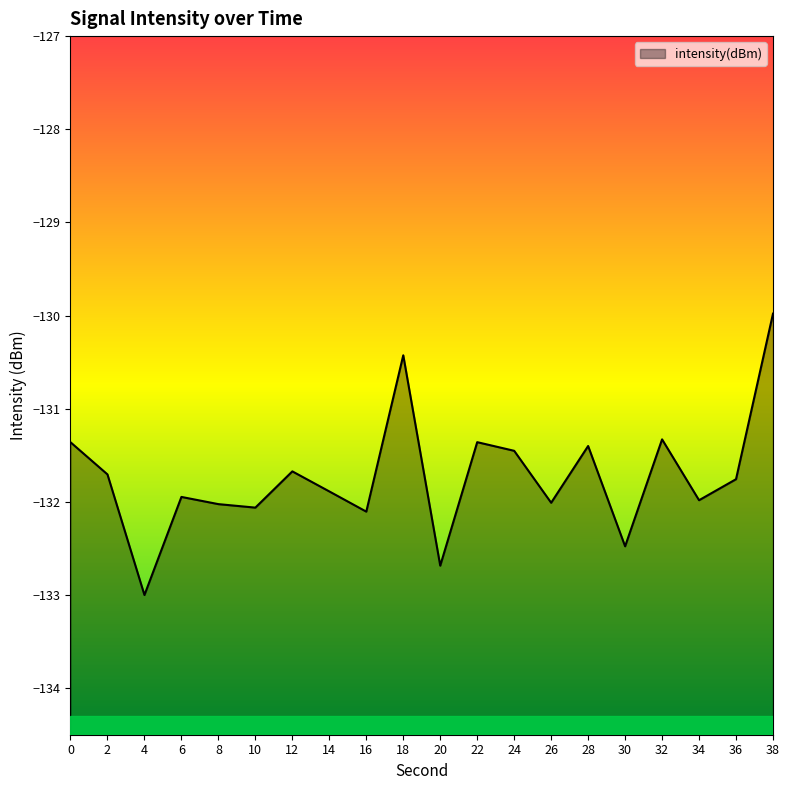

Which category has the lowest value across all series?

4